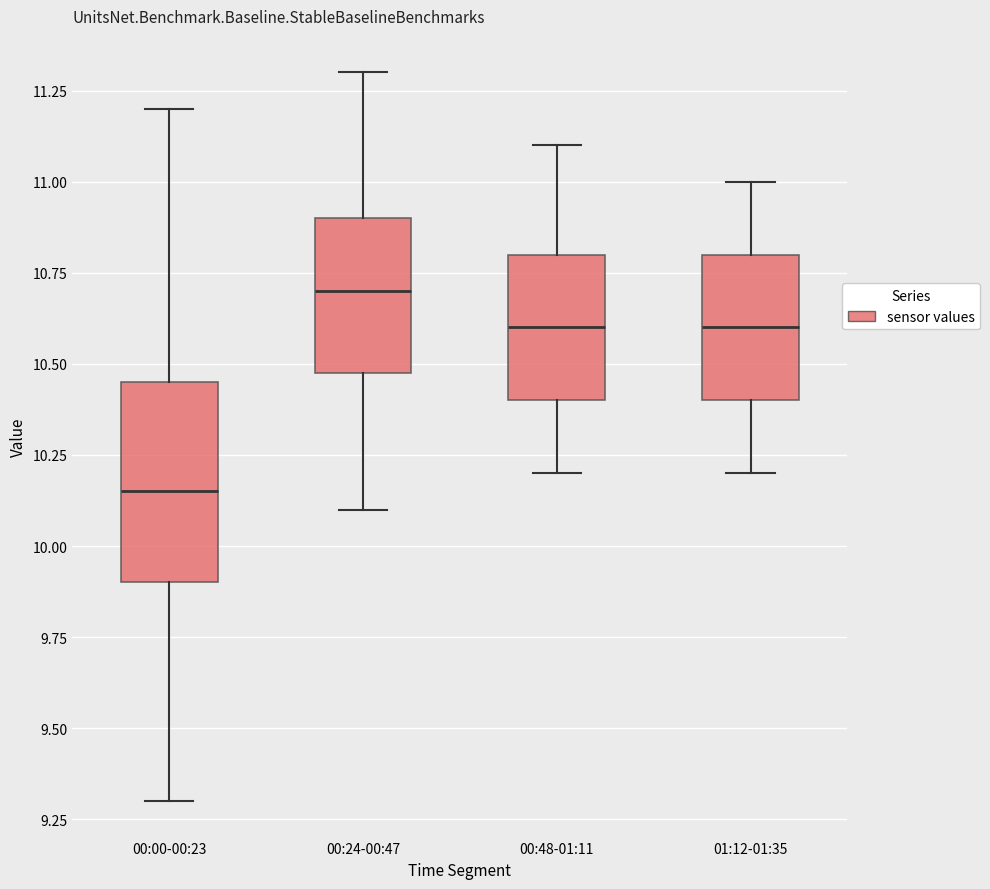

Reading left to right, read every box against the y-axis: the position of its median line, the range the box covers, and the ends of its whiskers. The values are not printed on the chart, so give them approximately, as read against the axis.

00:00-00:23: median 10.15, box 9.90 to 10.45, whiskers 9.30 to 11.20
00:24-00:47: median 10.70, box 10.50 to 10.90, whiskers 10.10 to 11.30
00:48-01:11: median 10.60, box 10.40 to 10.80, whiskers 10.20 to 11.10
01:12-01:35: median 10.60, box 10.40 to 10.80, whiskers 10.20 to 11.00